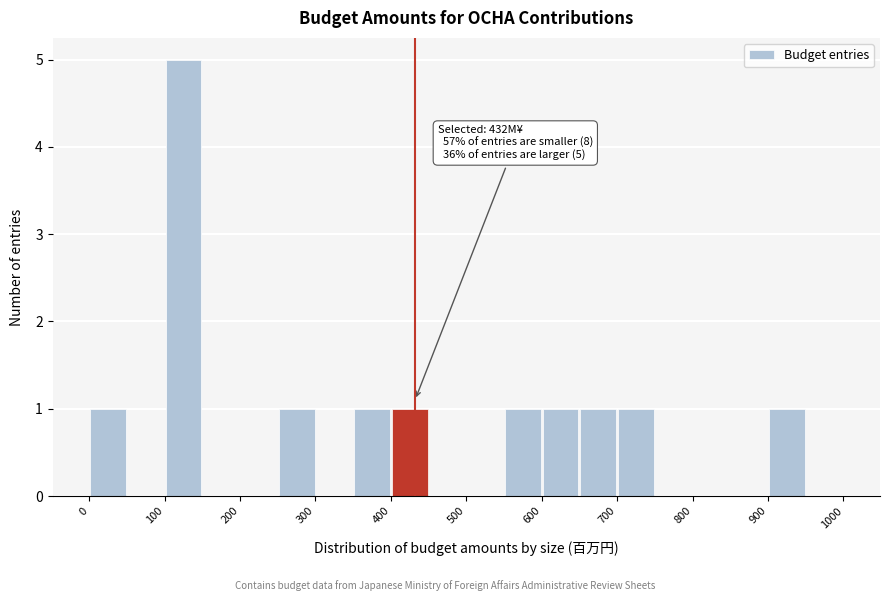

Over which range of the x-axis is the bar tallest?

100 to 150